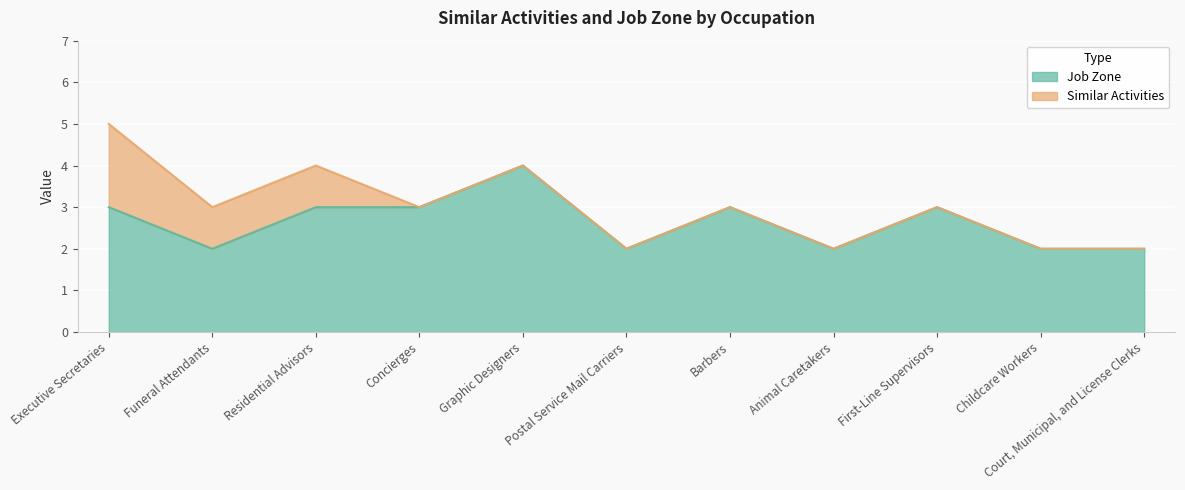

What is the total value across all series at First-Line Supervisors?

3